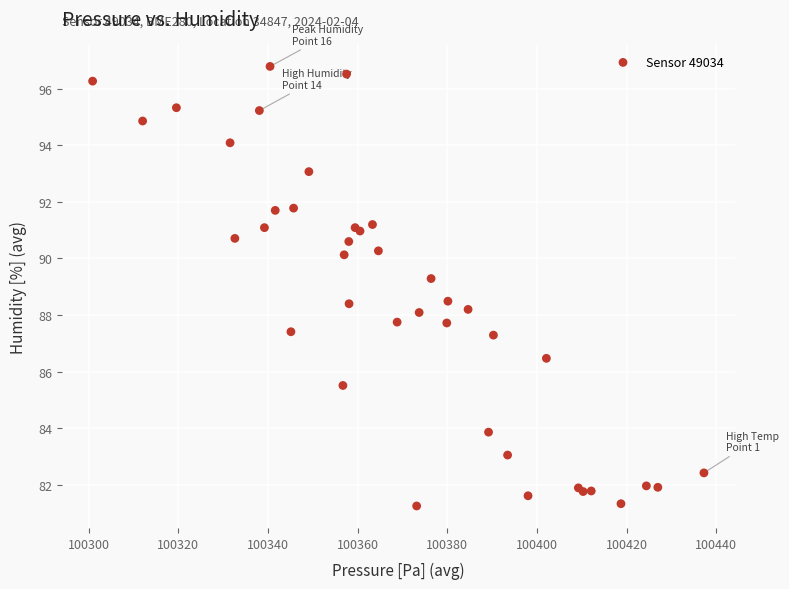

What Y value in the scatter plot is closest to 89?

89.3